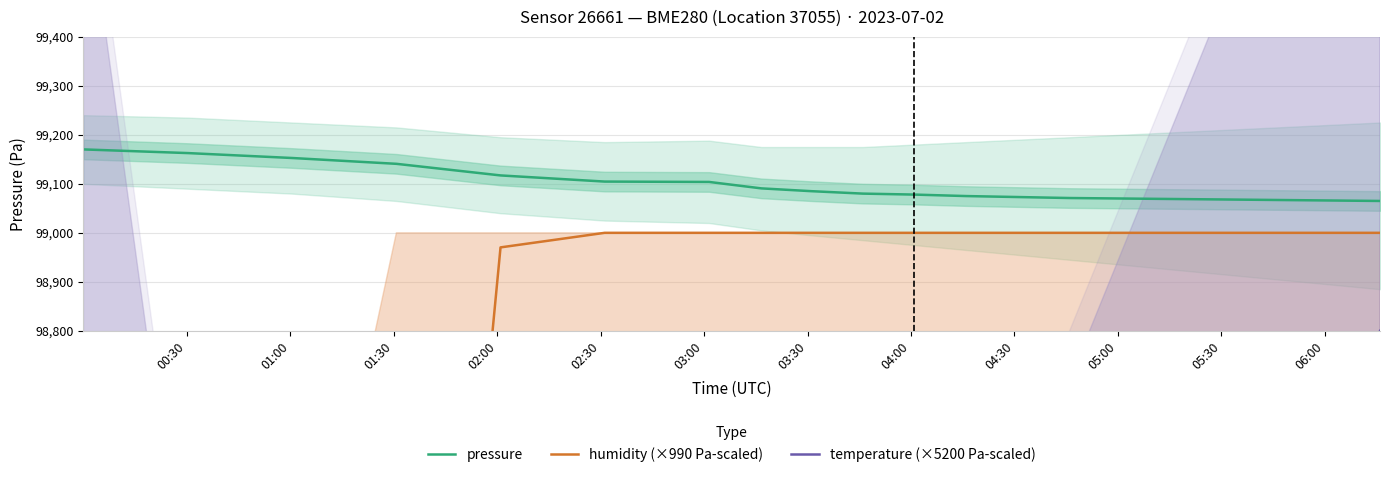

What is the lowest value of the pressure series?

99065.0